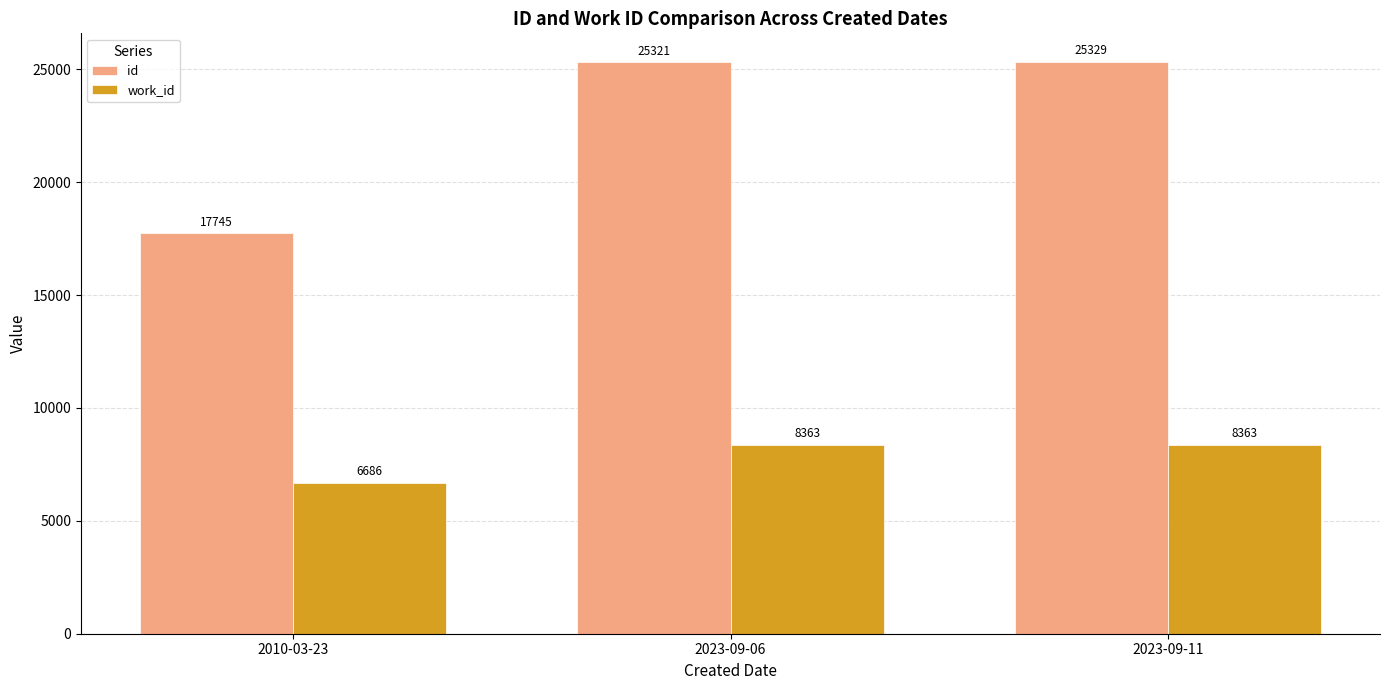

What is the minimum value shown in the chart?

6686